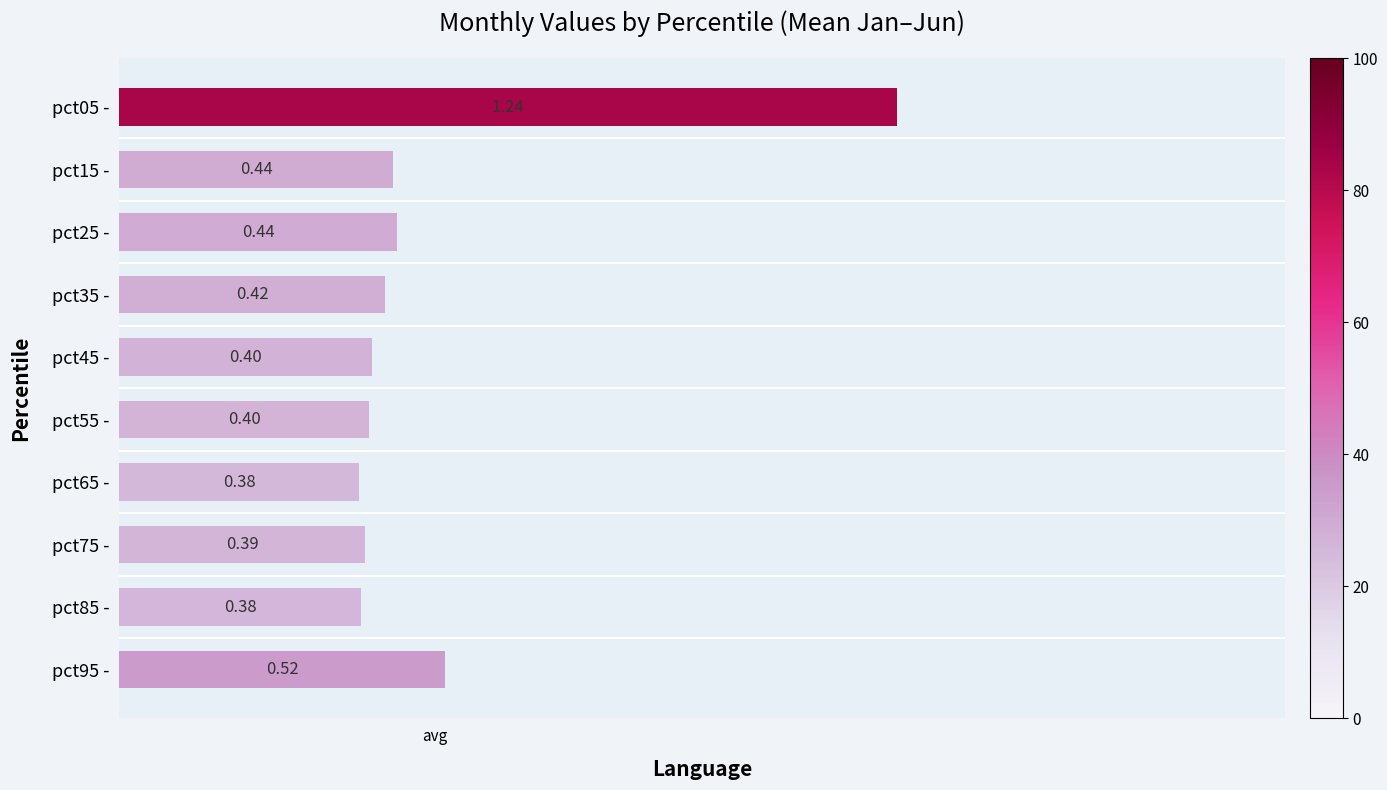

Which label corresponds to the largest value in the chart?

pct05 -